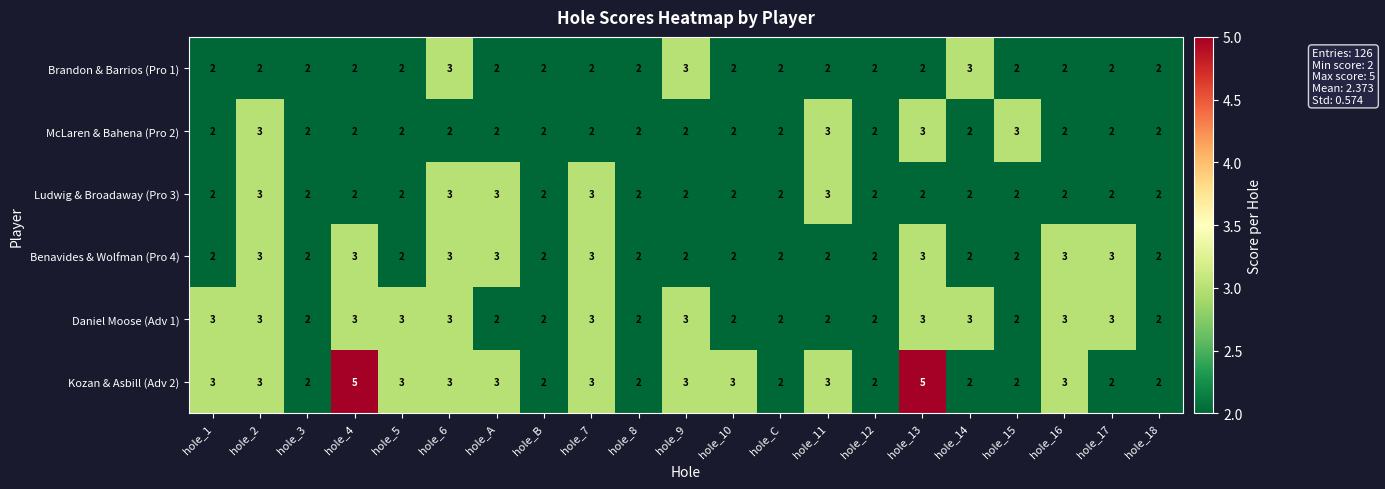

What is the sum of the Daniel Moose (Adv 1) values at hole_17 and hole_12?

5